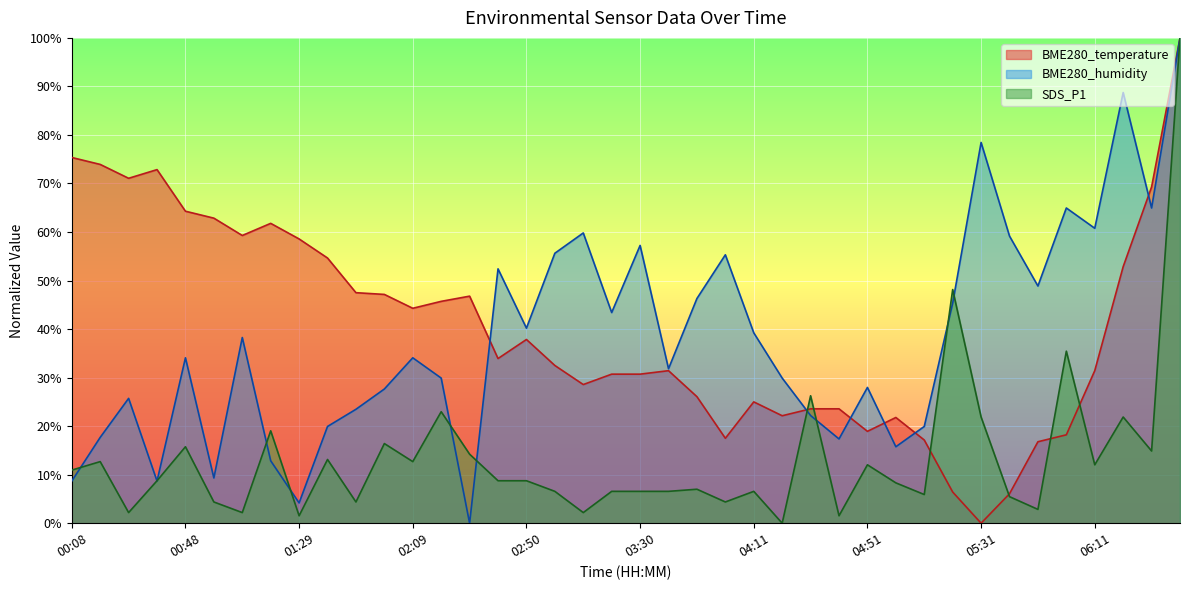

At which category does SDS_P1 reach its first local valley?

00:28